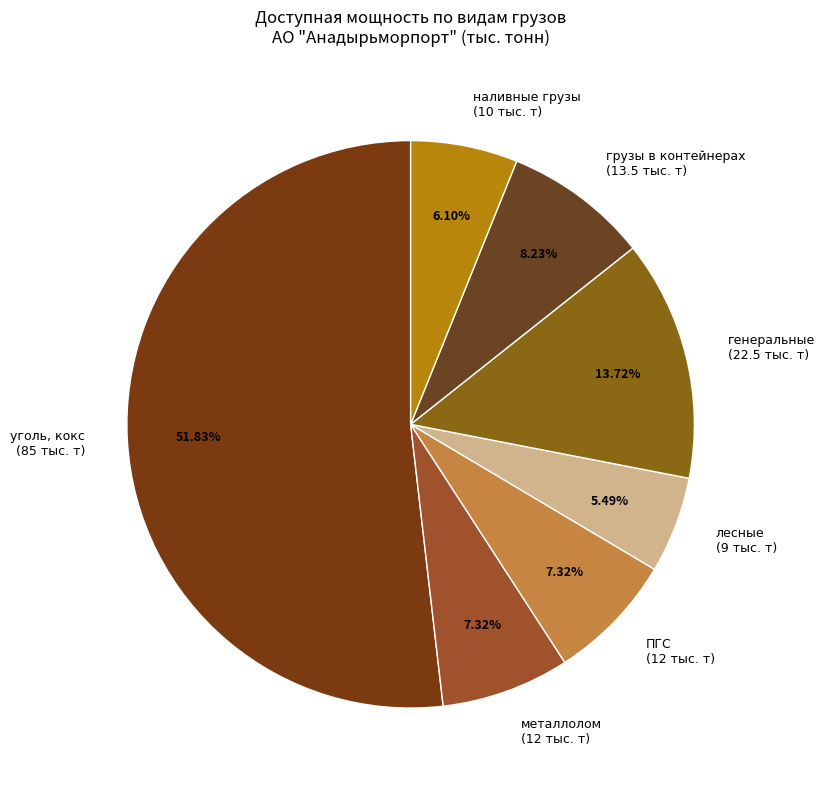

Is there a majority slice in this chart?

Yes